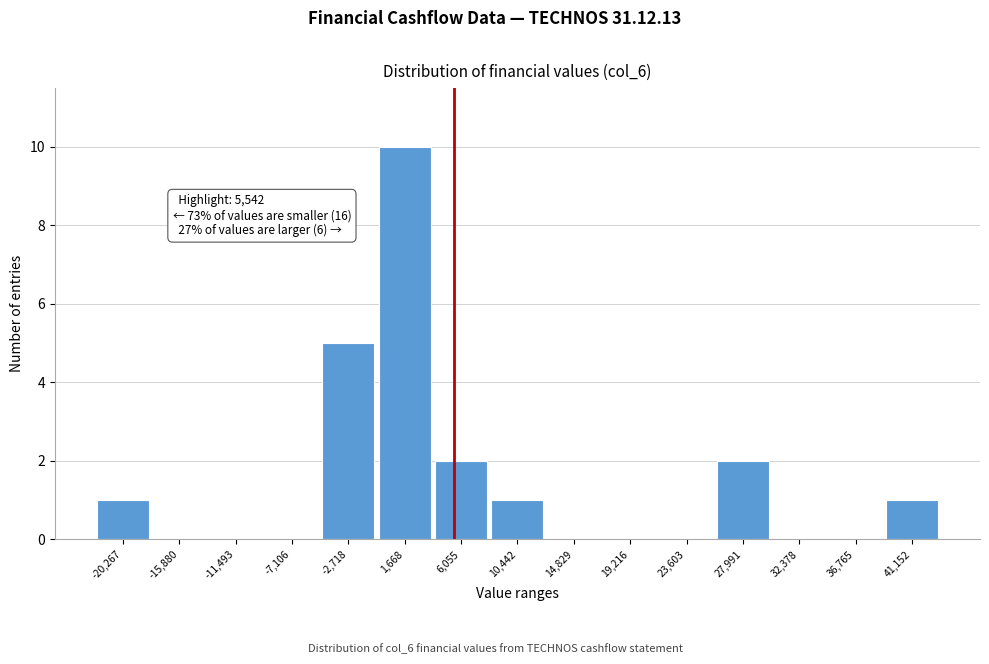

Which range on the x-axis has the tallest bar?

-500 to 4000